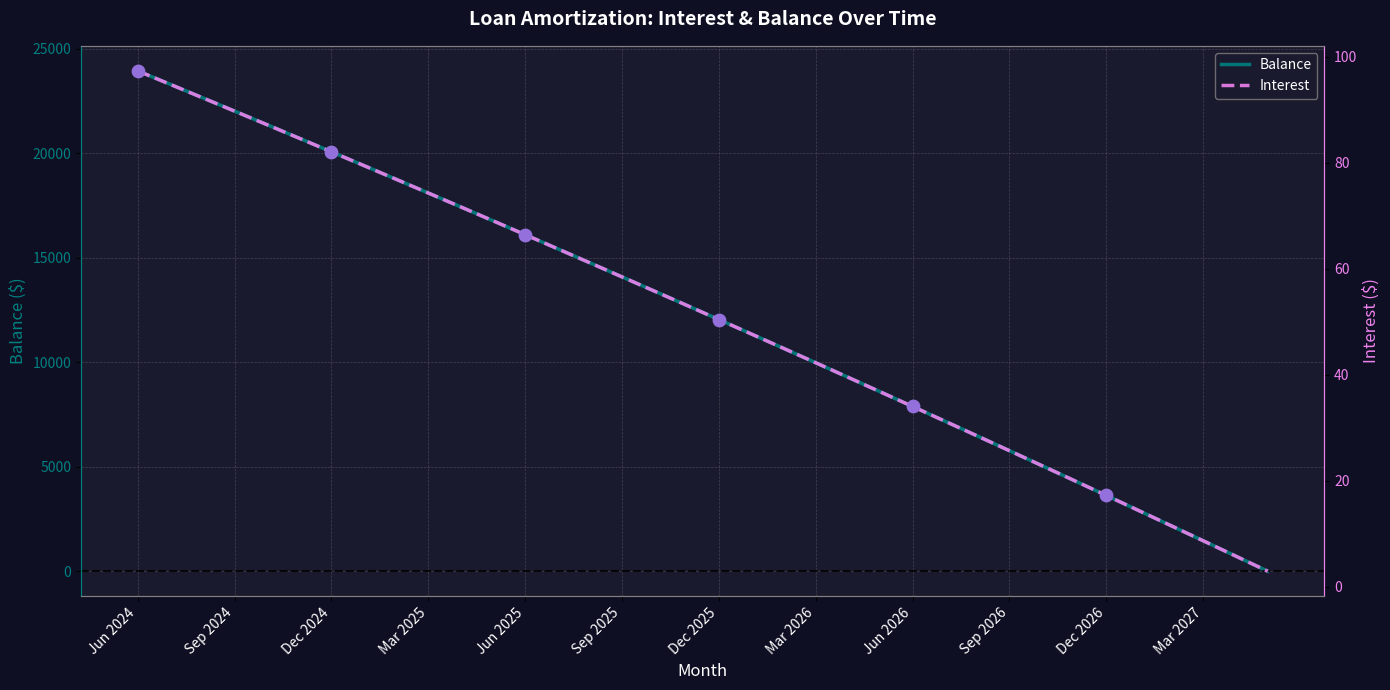

Which series contains the highest Y value?

Balance